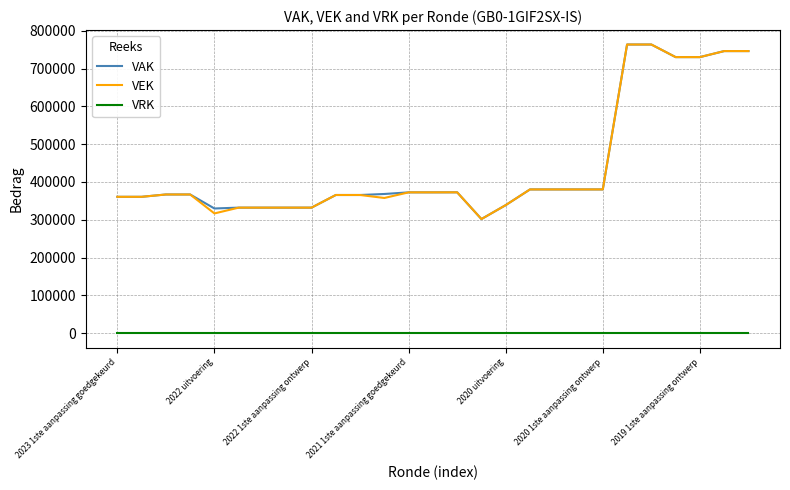

What is the lowest value of the VAK series?

301802